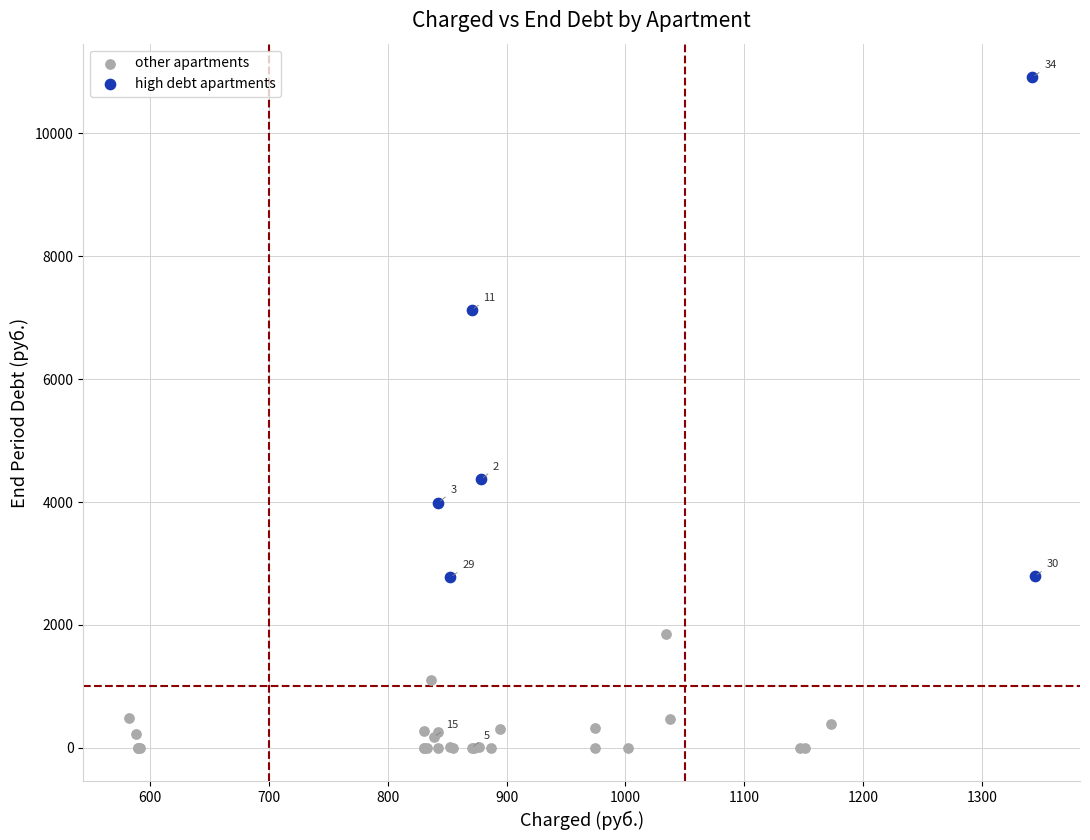

Which series has the widest spread of Y values?

high debt apartments